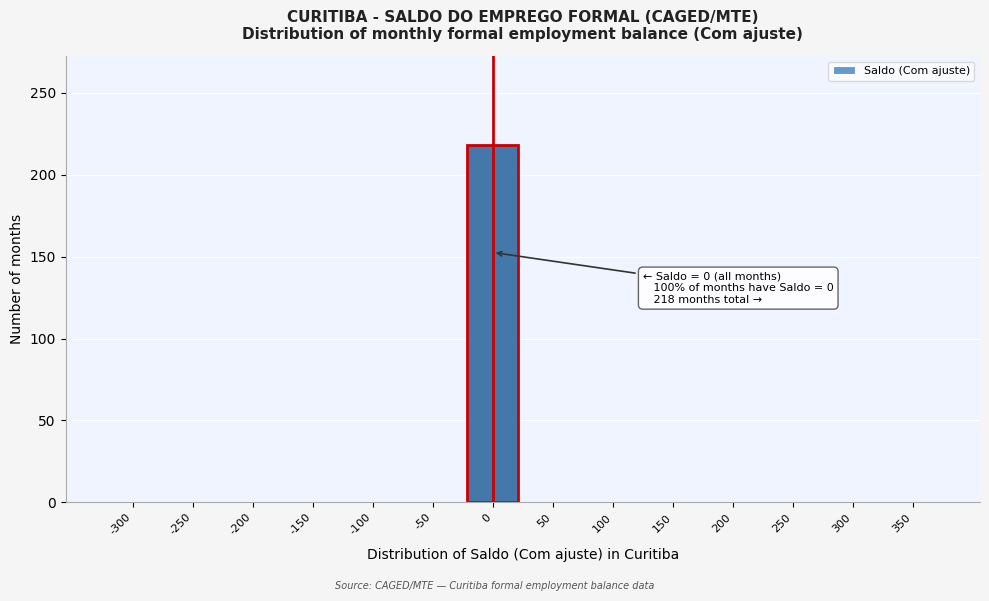

Reading left to right, list all the values displayed in this chart.

-300=0	-250=0	-200=0	-150=0	-100=0	-50=0	0=218	50=0	100=0	150=0	200=0	250=0	300=0	350=0